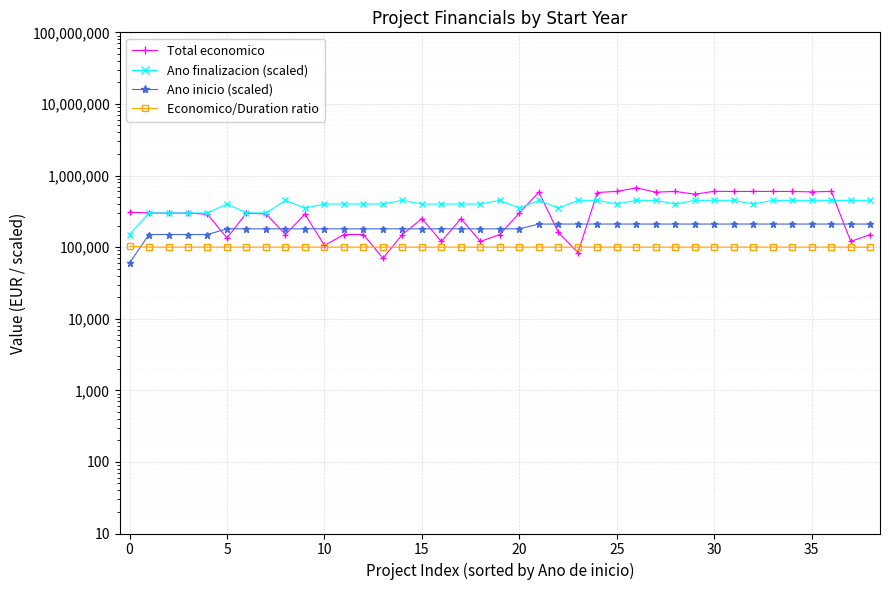

Is the value of Ano finalizacion (scaled) at 10 greater than the value of Ano inicio (scaled) at 10?

Yes